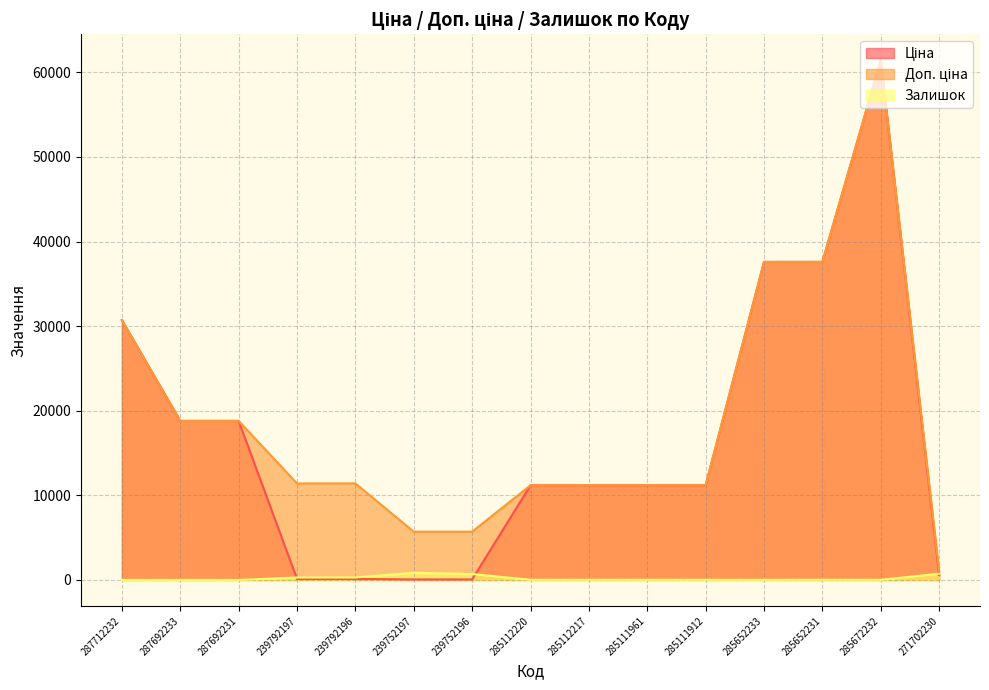

The value of Залишок at 287692231 is 509.7. True or false?

False